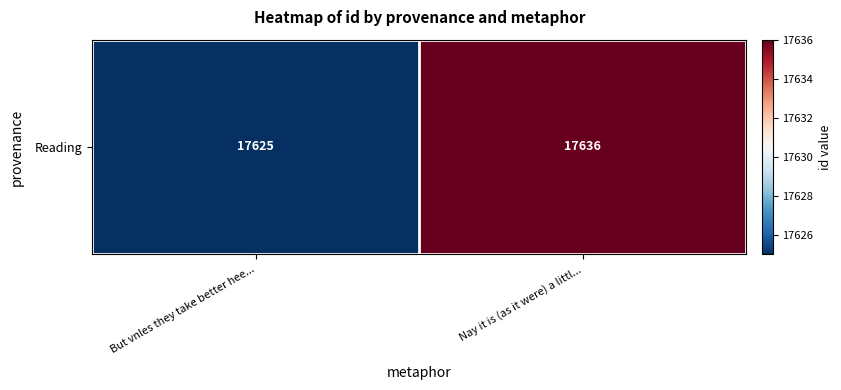

Reading right to left, transcribe all the data shown in this chart.

17636	17625